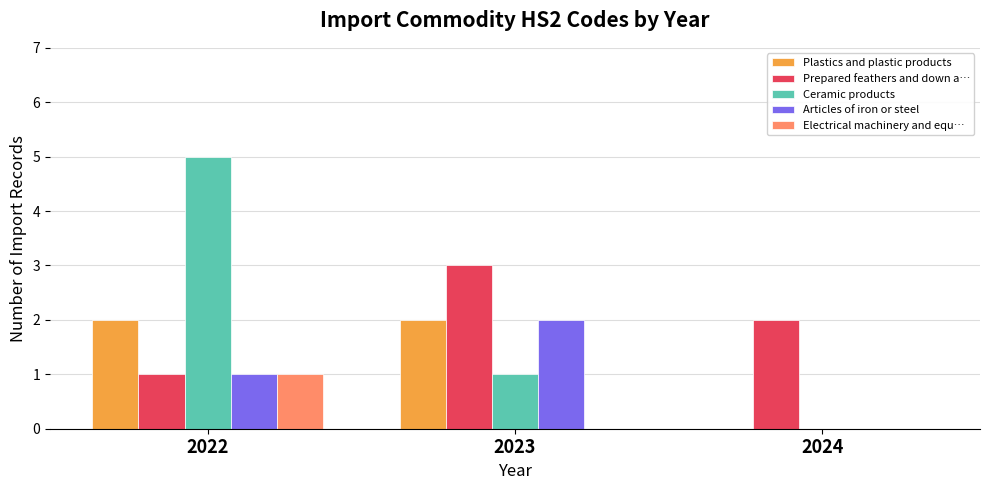

Is the value of Electrical machinery and equ… at 2023 greater than the value of Articles of iron or steel at 2023?

No